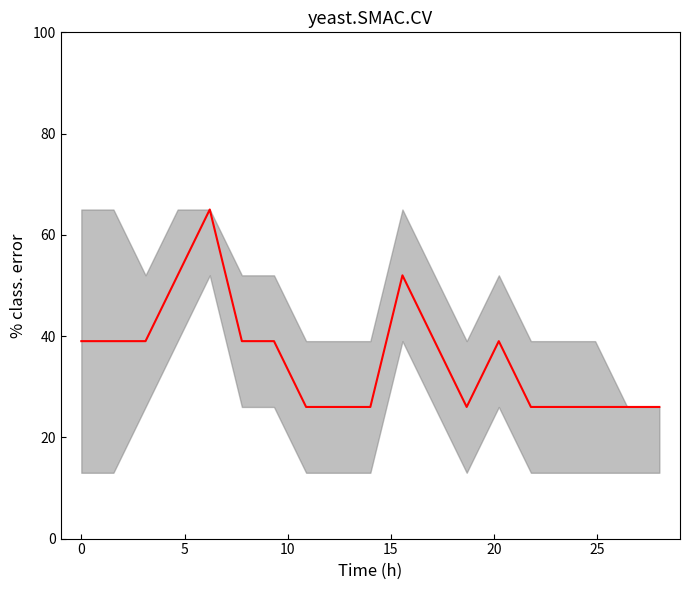

What is the approximate value at 10, to the nearest 5?

40